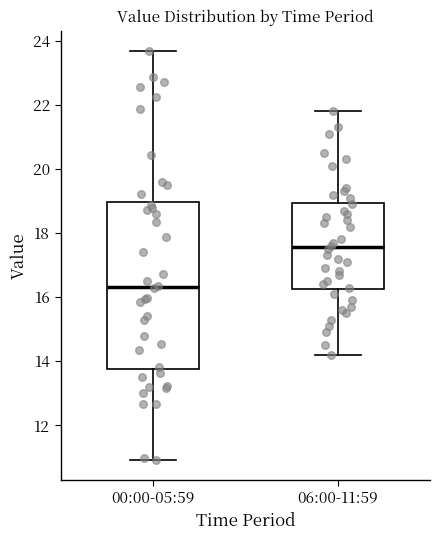

Which box has the highest median line?

06:00-11:59